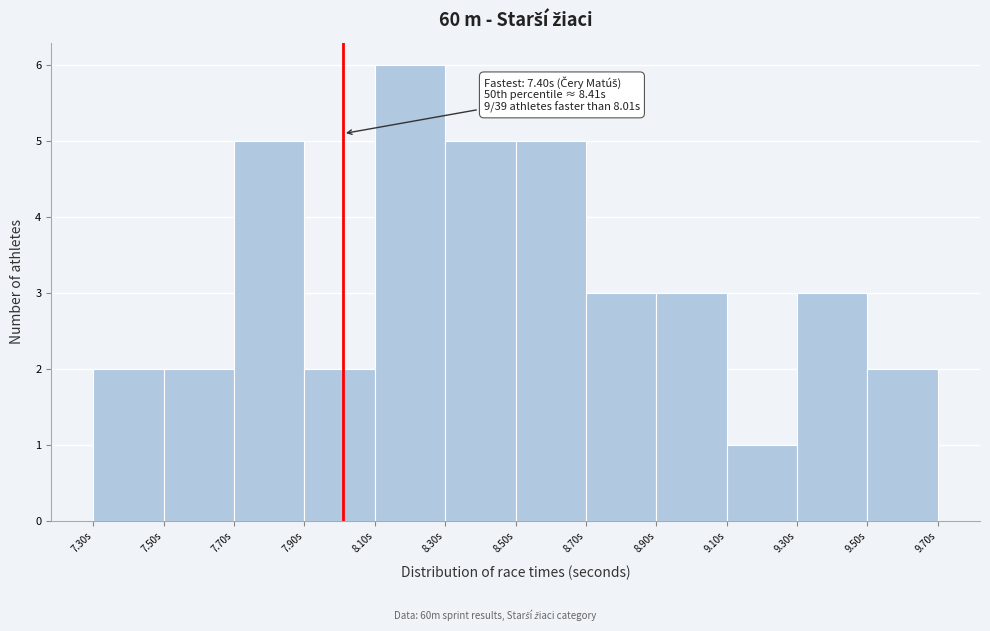

Over which range of the x-axis is the bar tallest?

8.1 to 8.3